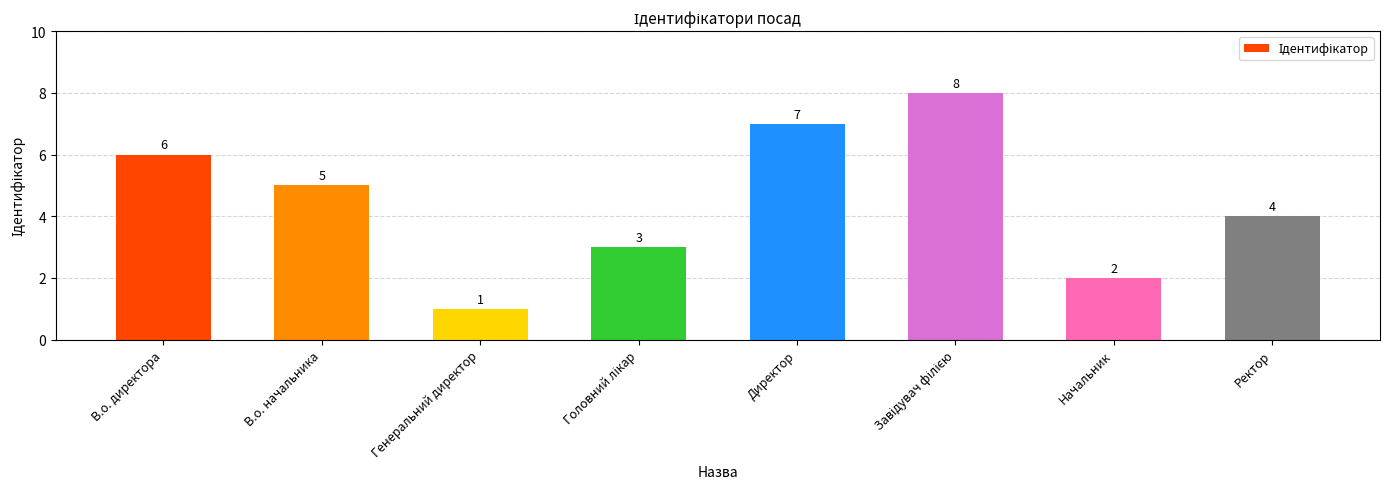

What is the sum of all values?

36